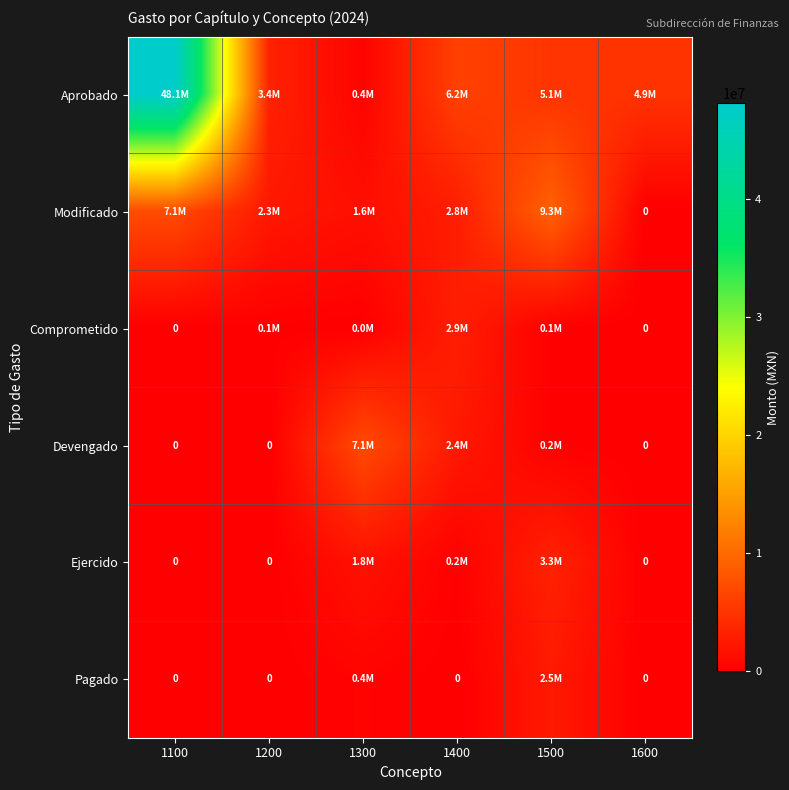

The value of Pagado at 1100 is -1696831. True or false?

False